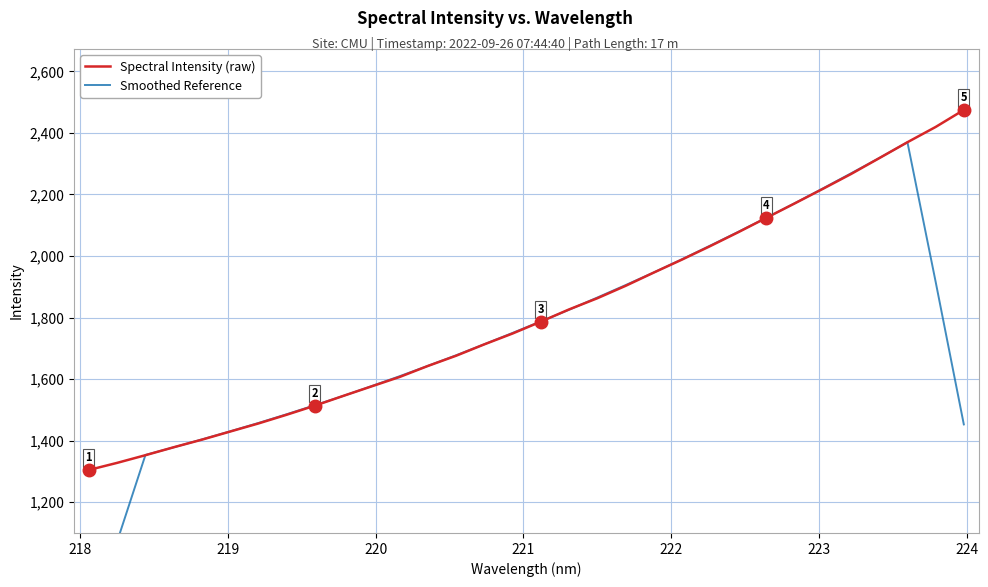

Which series has the largest range (max minus min)?

Smoothed Reference